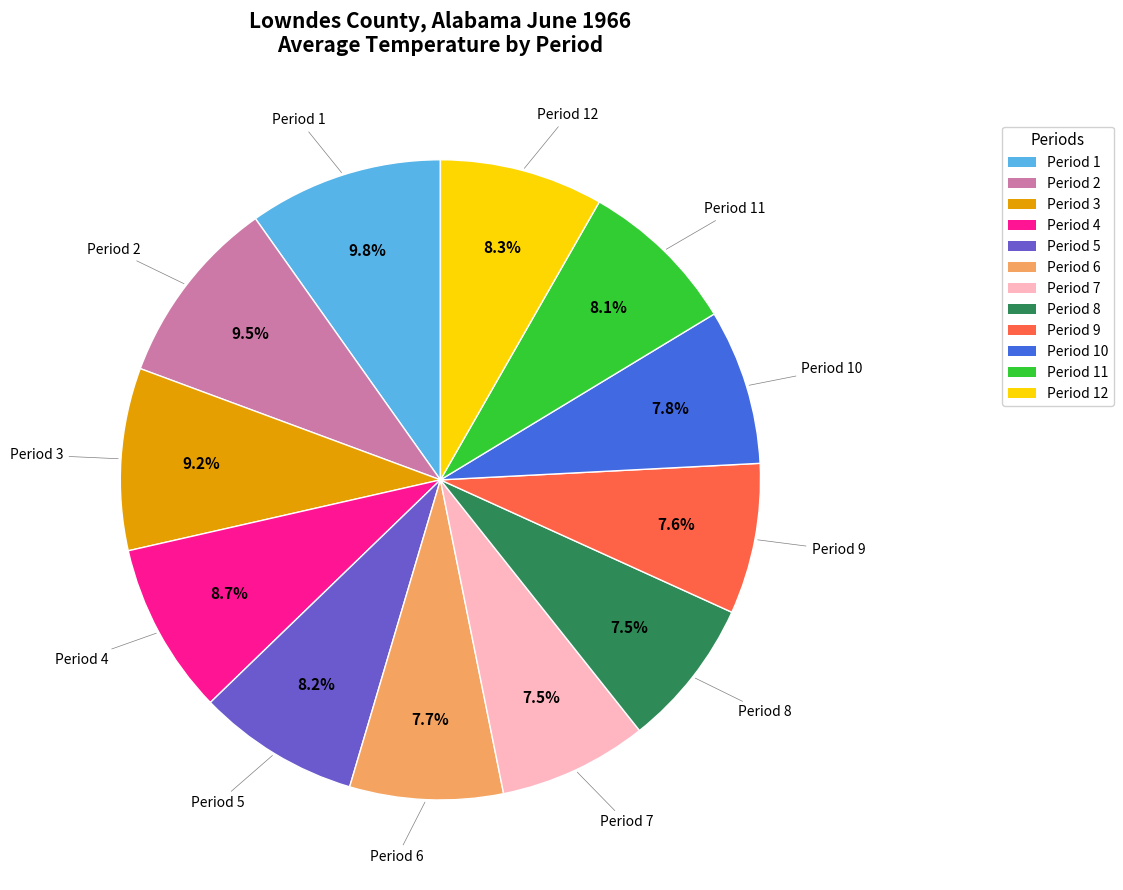

How many segments does this pie chart have?

12